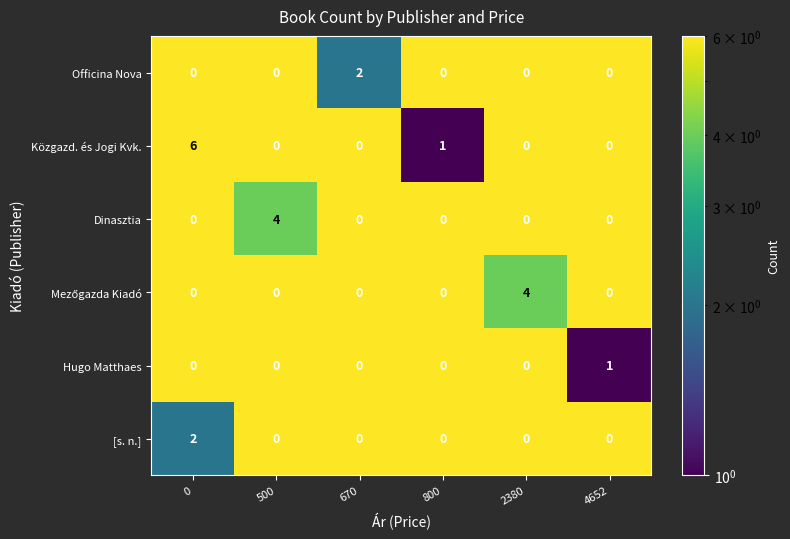

Which series has the widest spread of values?

Közgazd. és Jogi Kvk.